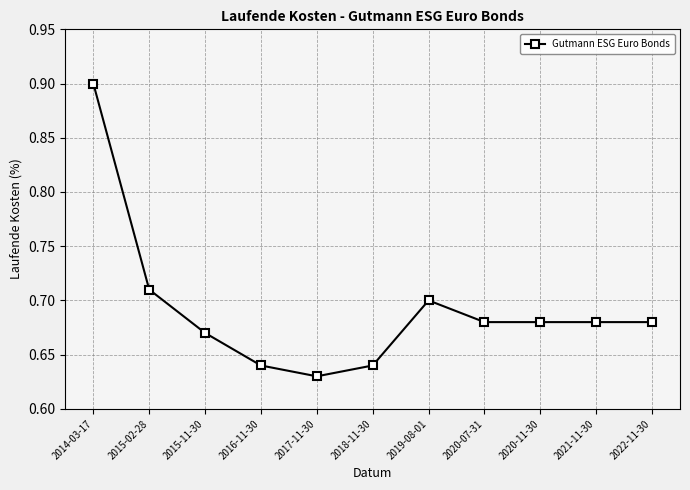

Which category has the lowest value across all series?

2017-11-30